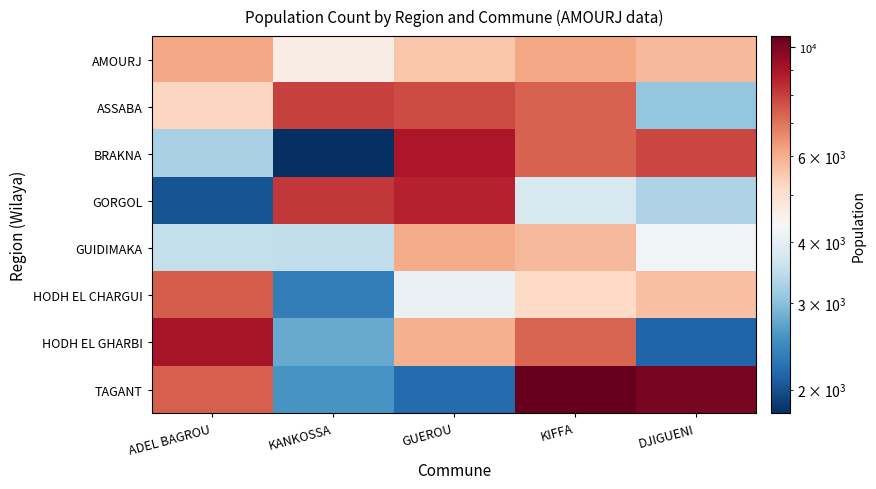

What is the total value across all series at KANKOSSA?

33696.9